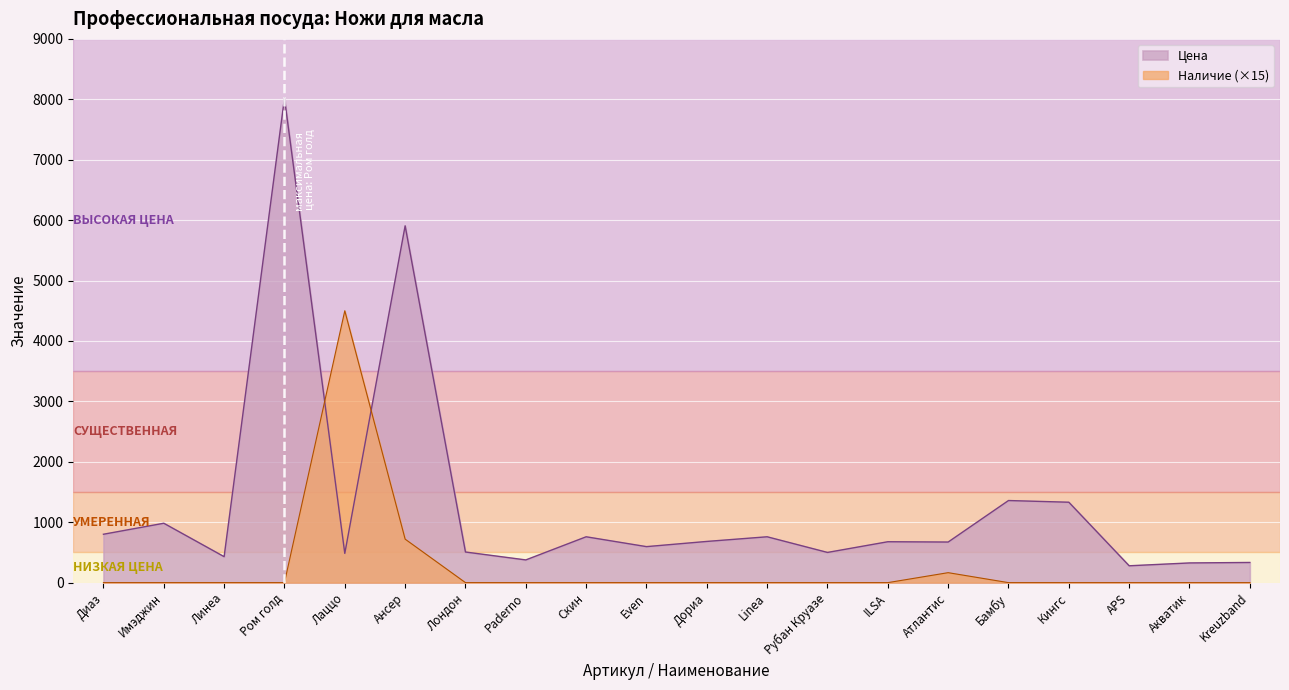

At which label is Цена closest to 4149?

Ансер